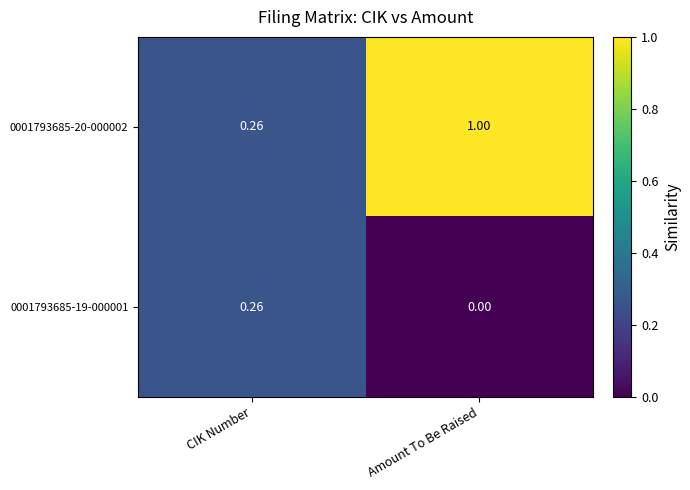

Which category has the lowest value across all series?

Amount To Be Raised